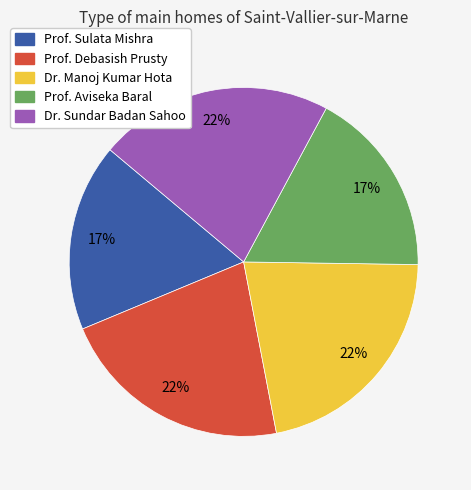

Is it true that Dr. Manoj Kumar Hota is 8% of the pie?

False